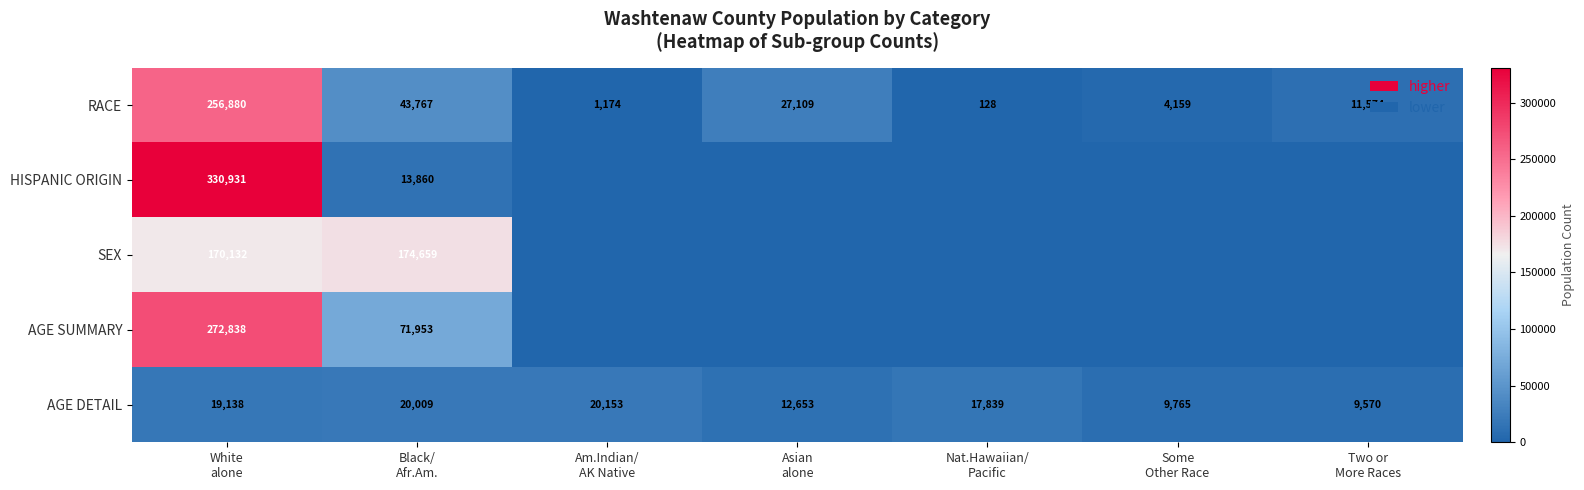

At how many categories does at least one series exceed 8963?

7